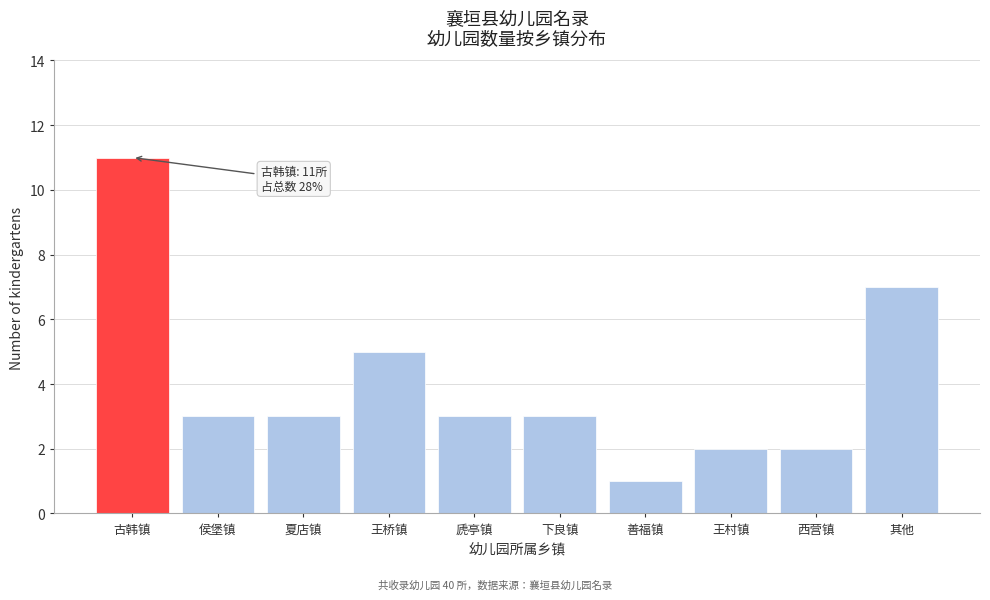

Reading right to left, extract all data points from this chart.

7	2	2	1	3	3	5	3	3	11